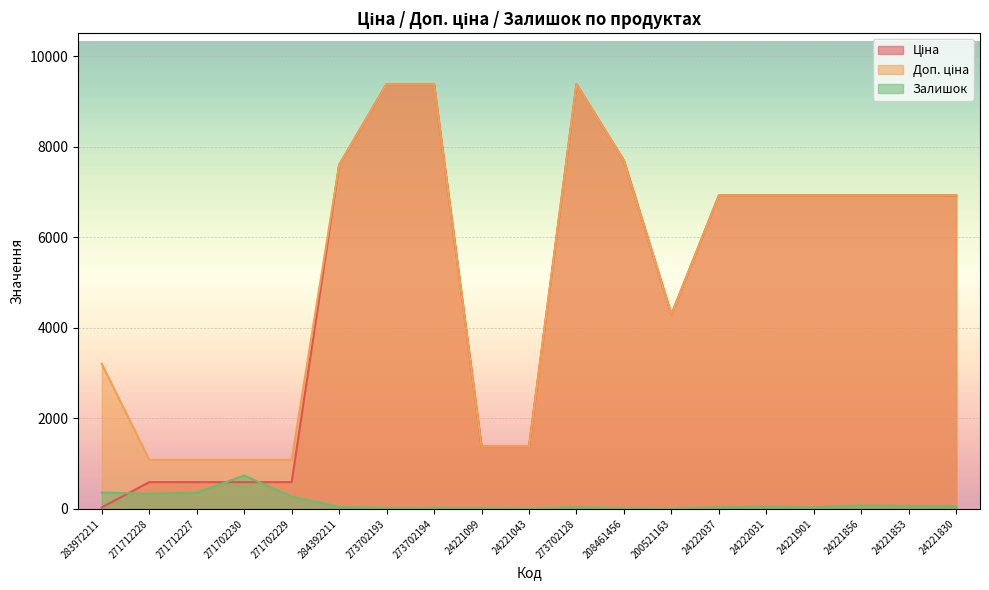

At which category is the sum across all series the highest?

273702128